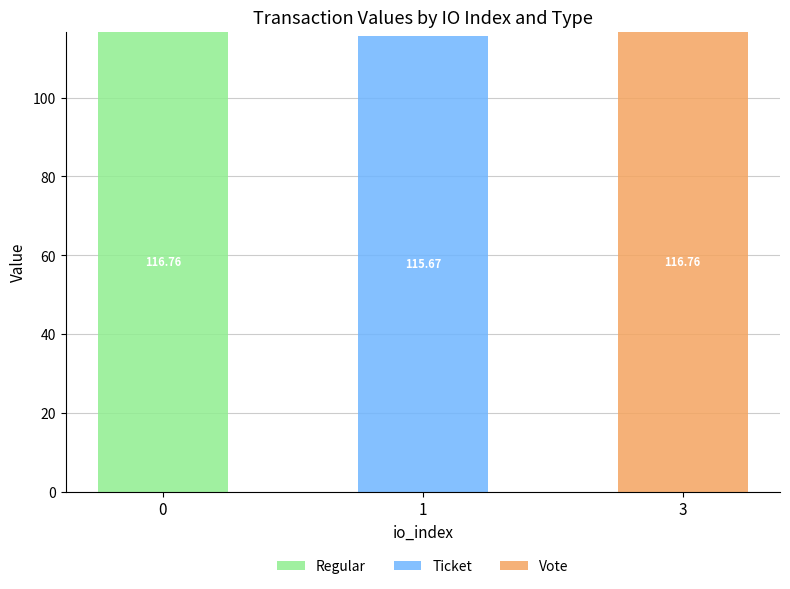

What are all the series names shown in the legend?

Regular, Ticket, Vote